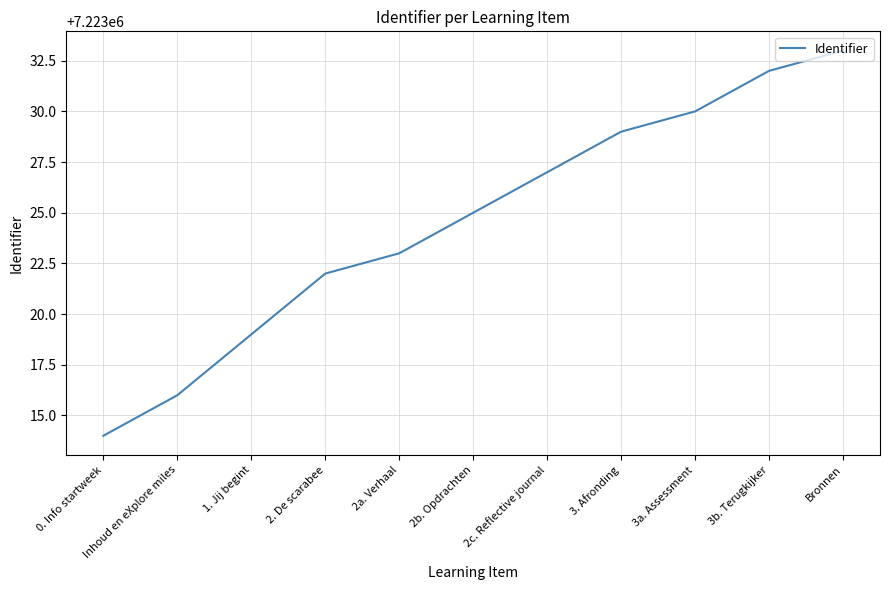

The value at 0. Info startweek is 7223014. True or false?

True